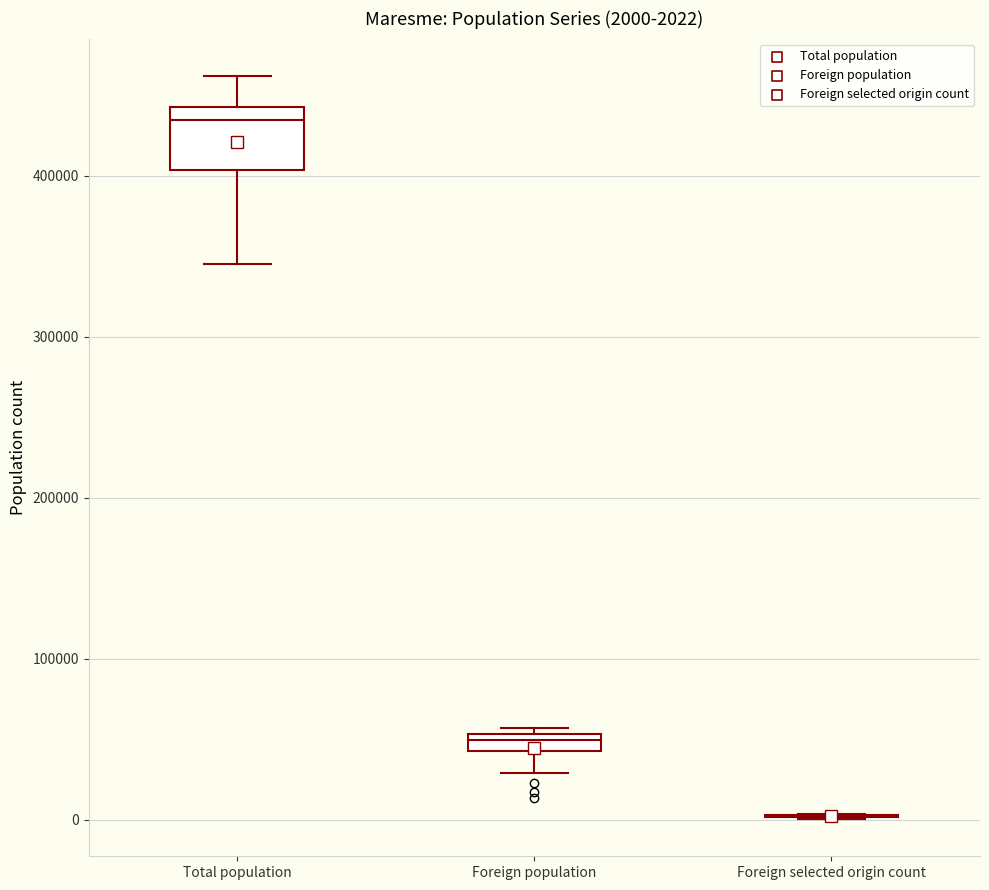

Comparing the boxes themselves (not the whiskers), which one is the tallest?

Total population